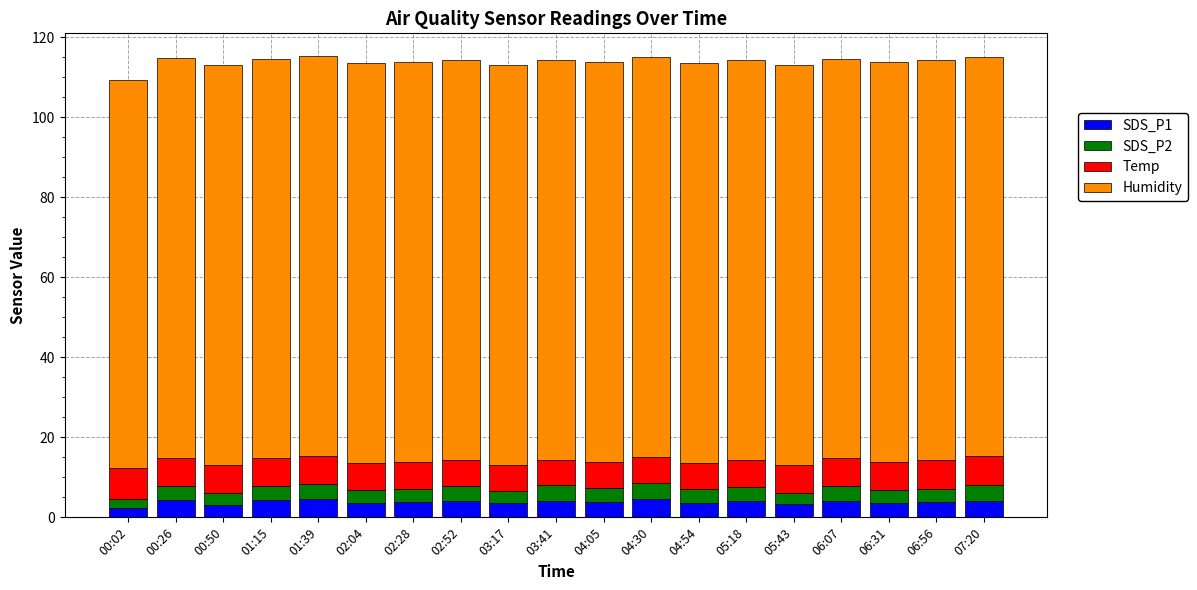

How many series are shown in this chart?

4